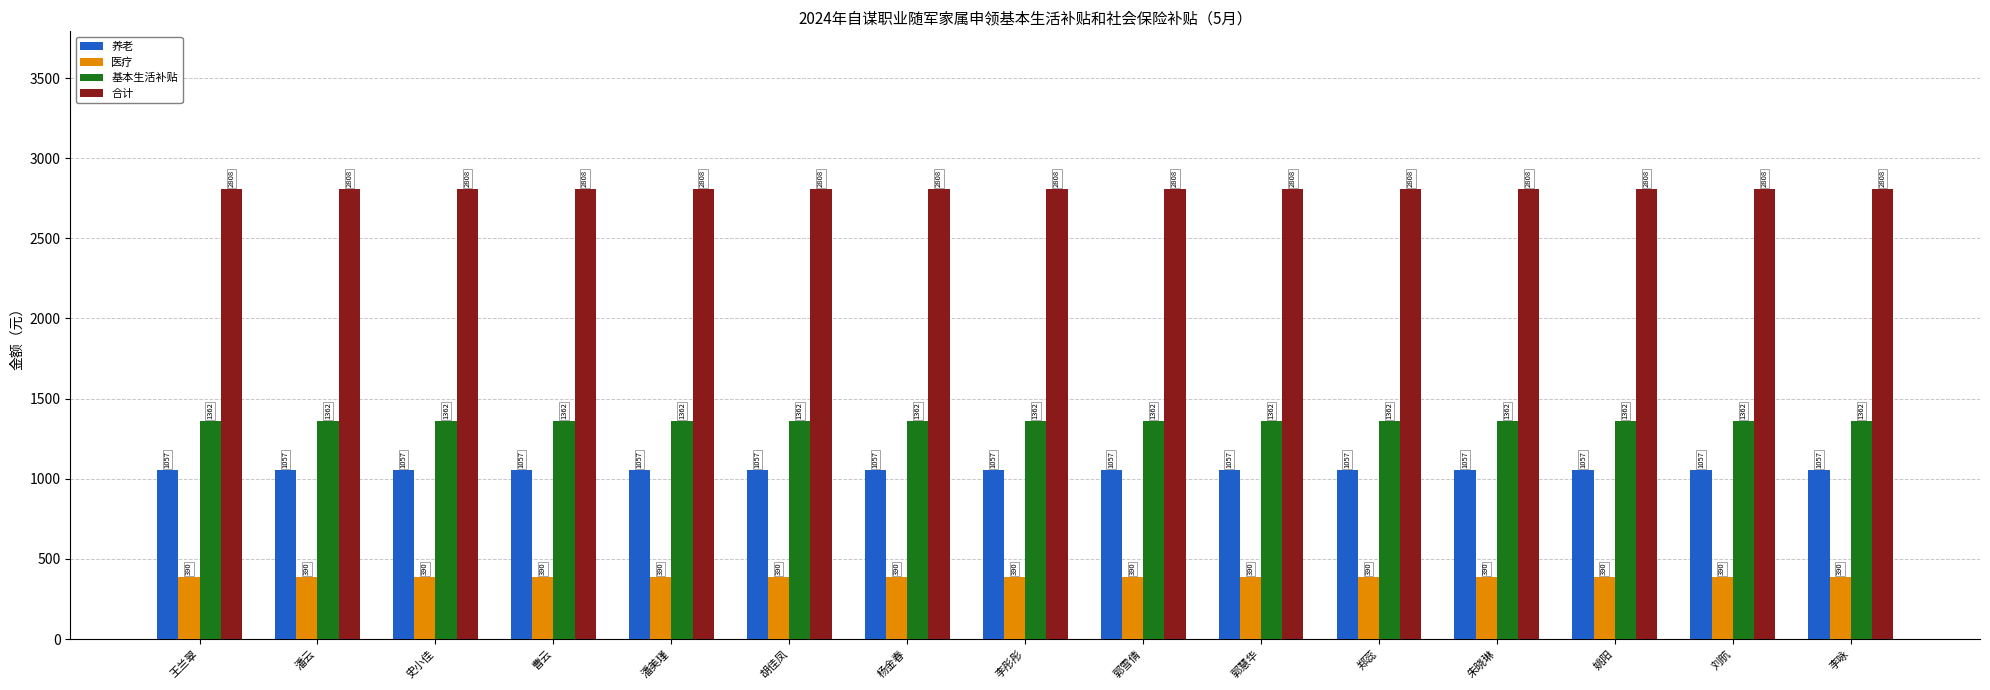

What is the value of the 养老 bar at the 1st from the left?

1056.8